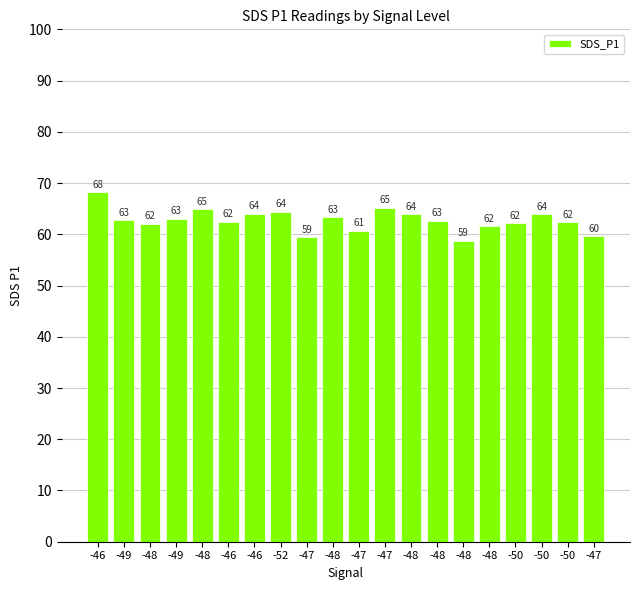

At which label does the data first exceed 62?

-46